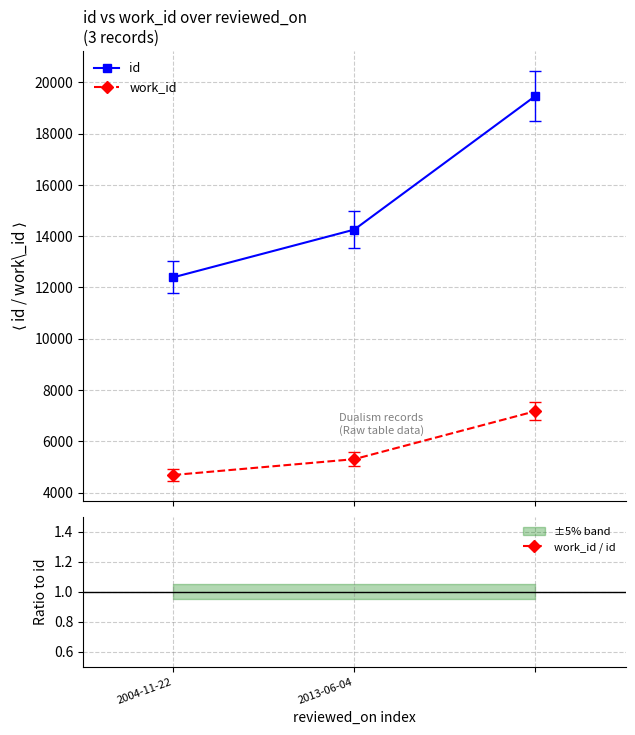

What is the minimum value for work_id?

4685